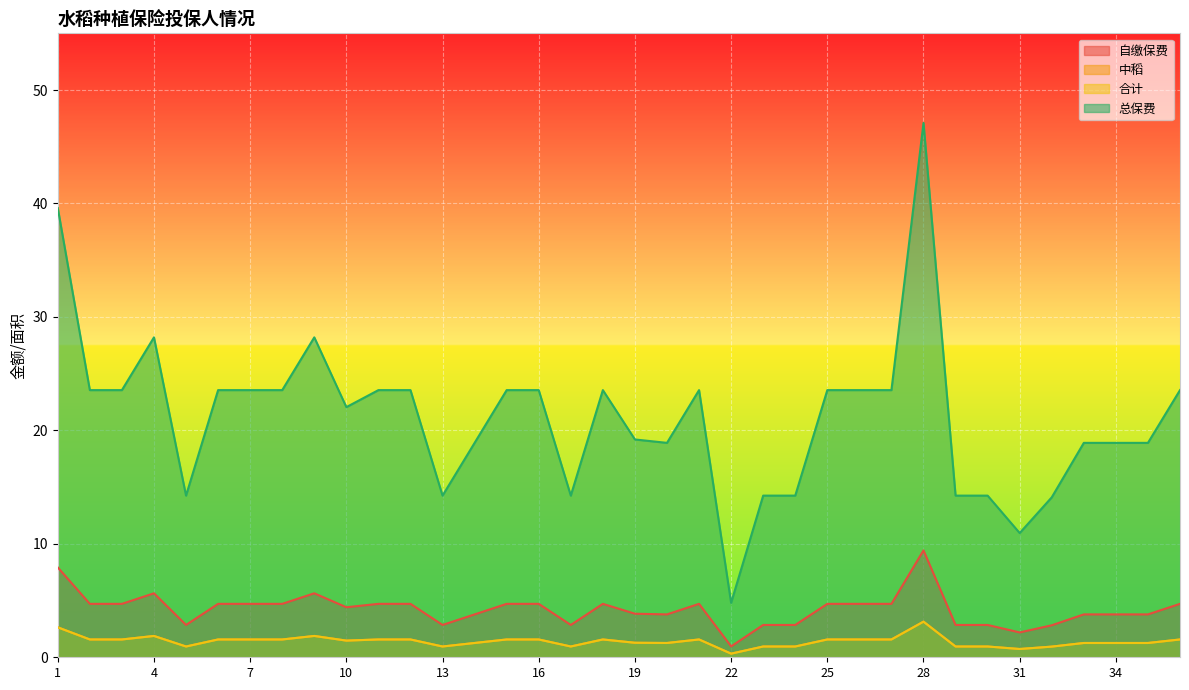

Which has a higher value, 23 or 26?

26